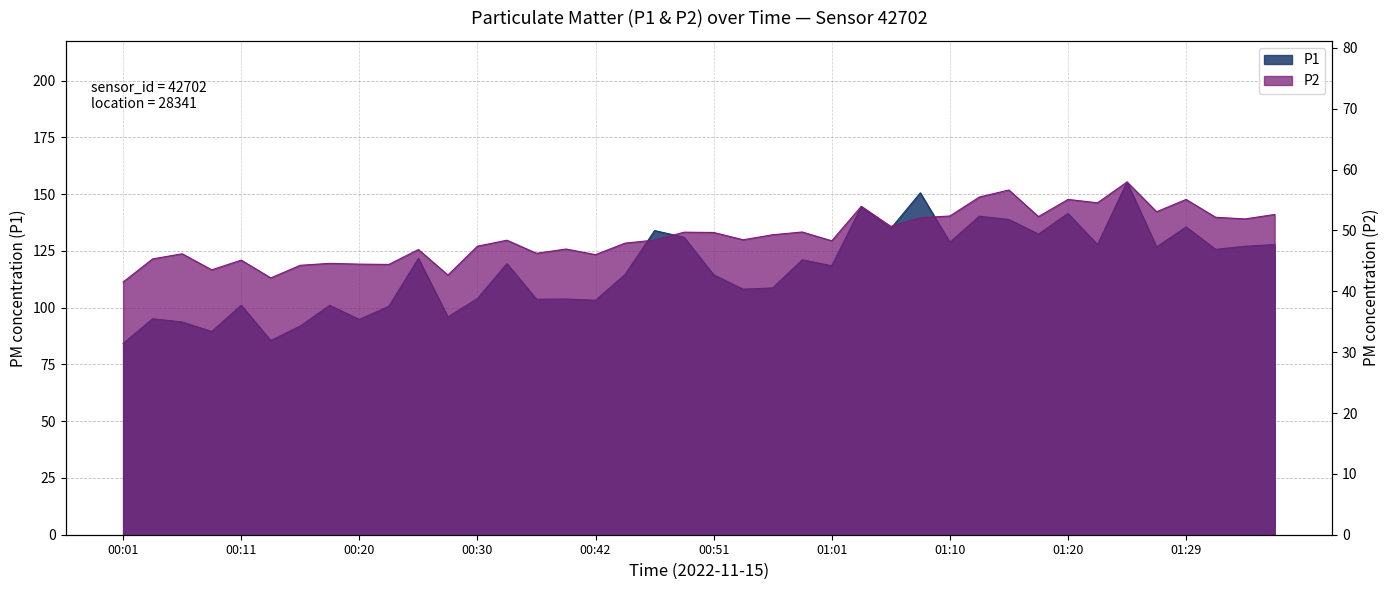

What is the difference between the P1 values at 00:30 and 01:13?

36.3